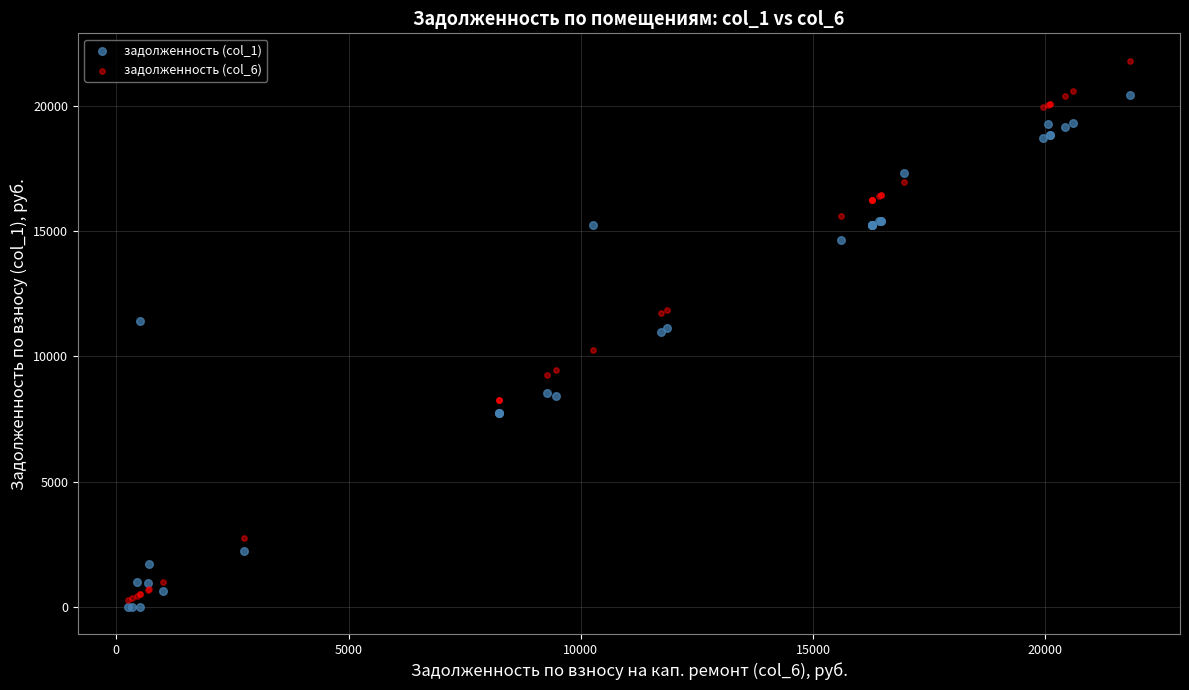

What are all the series names shown in the legend?

задолженность (col_1), задолженность (col_6)